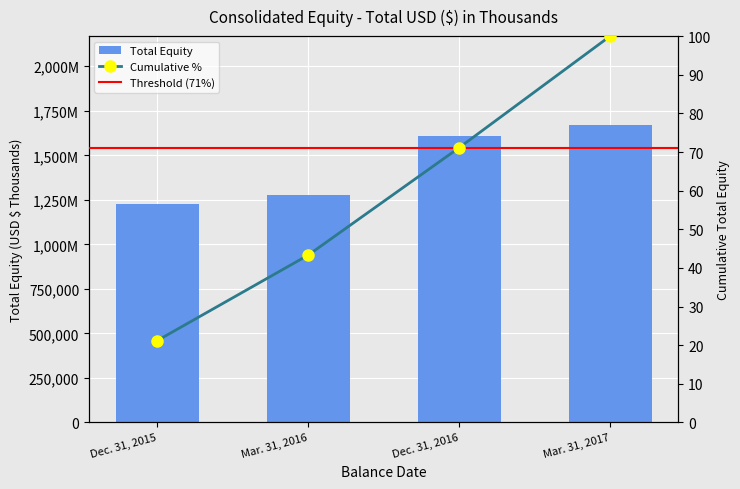

How many data points are less than 1607289?

2